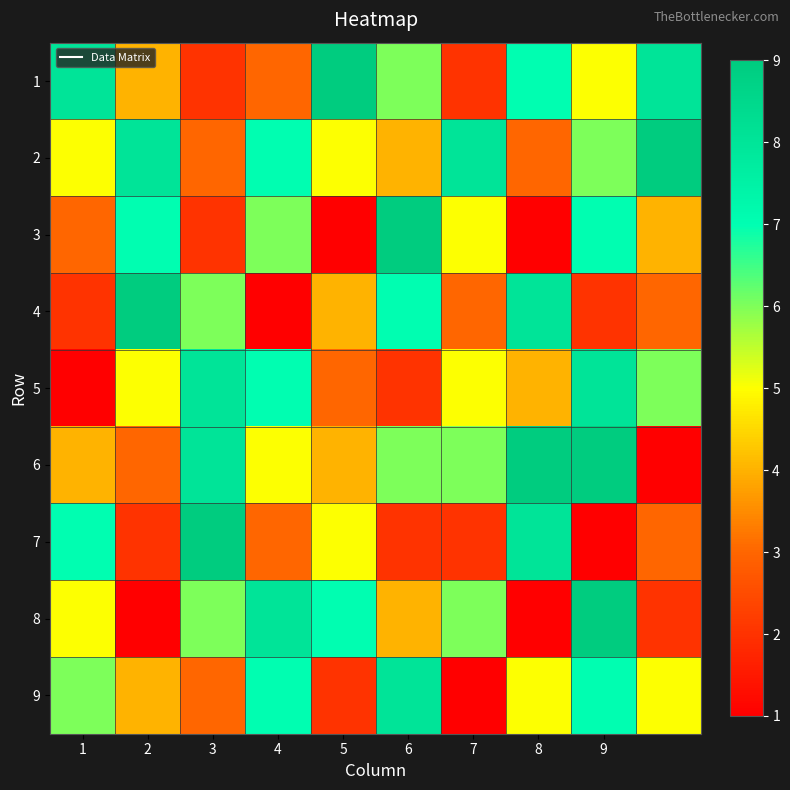

Reading left to right, list all the values displayed in this chart.

1: 8	4	2	3	9	6	2	7	5	8
2: 5	8	3	7	5	4	8	3	6	9
3: 3	7	2	6	1	9	5	1	7	4
4: 2	9	6	1	4	7	3	8	2	3
5: 1	5	8	7	3	2	5	4	8	6
6: 4	3	8	5	4	6	6	9	9	1
7: 7	2	9	3	5	2	2	8	1	3
8: 5	1	6	8	7	4	6	1	9	2
9: 6	4	3	7	2	8	1	5	7	5